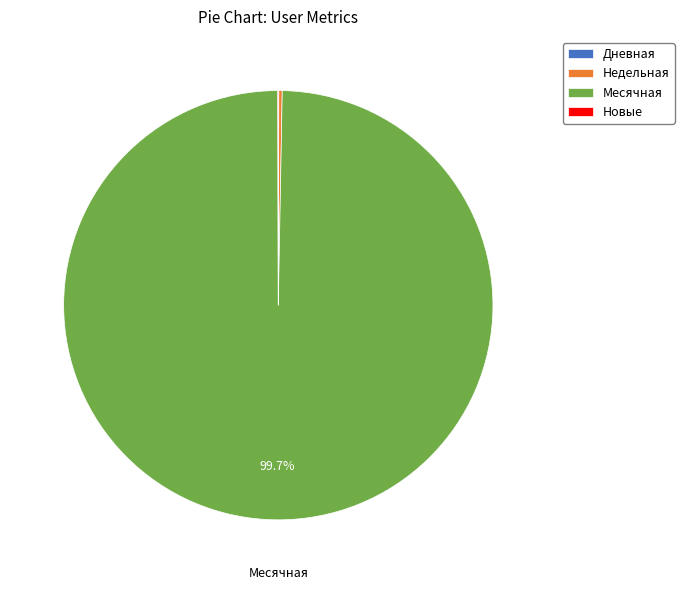

Which slice is the largest?

Месячная